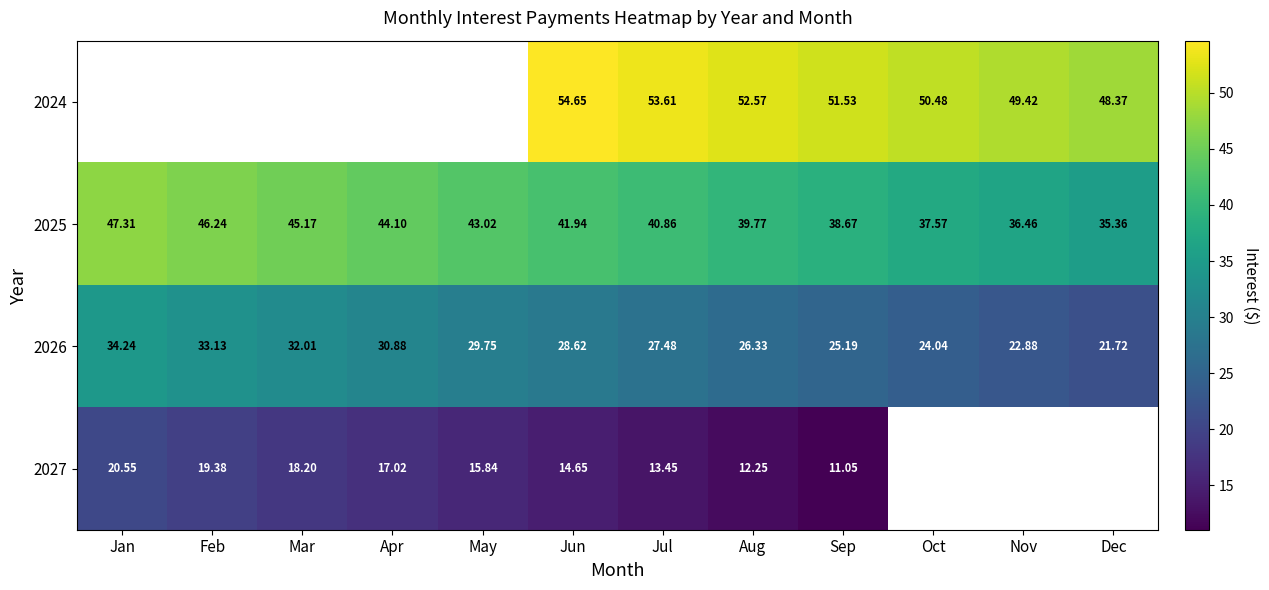

Rank the categories by 2025 value from highest to lowest.

Jan, Feb, Mar, Apr, May, Jun, Jul, Aug, Sep, Oct, Nov, Dec